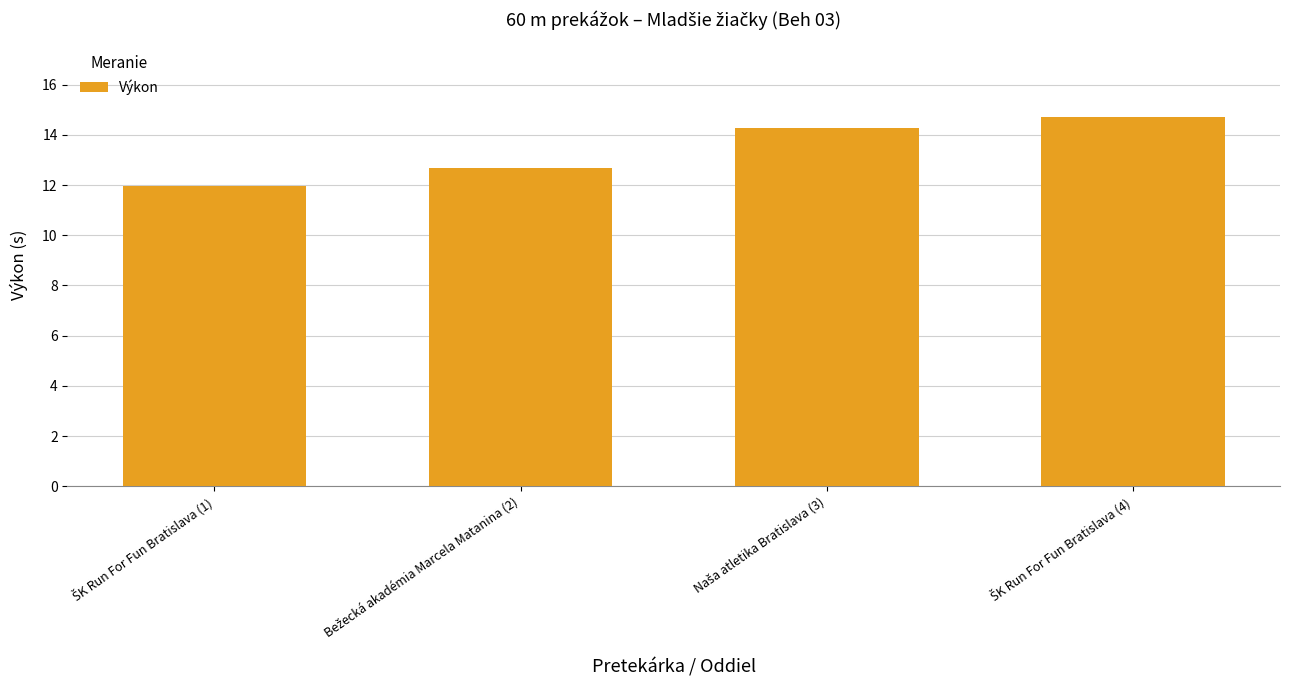

What is the value of the 3rd bar from the left?

14.3